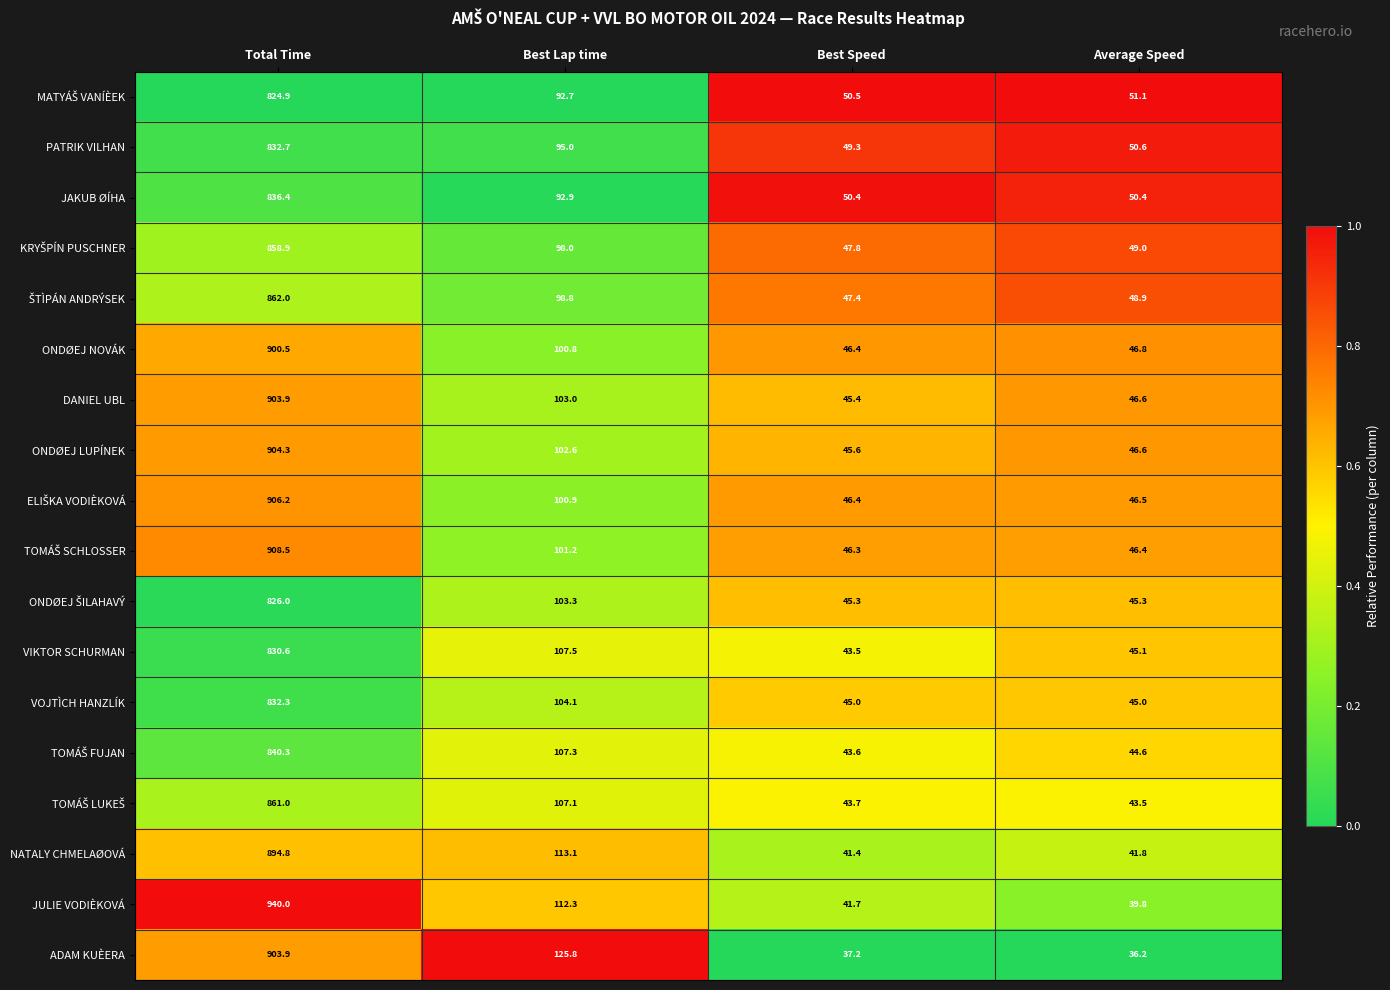

What is the total value across all series at Best Lap time?

1866.4